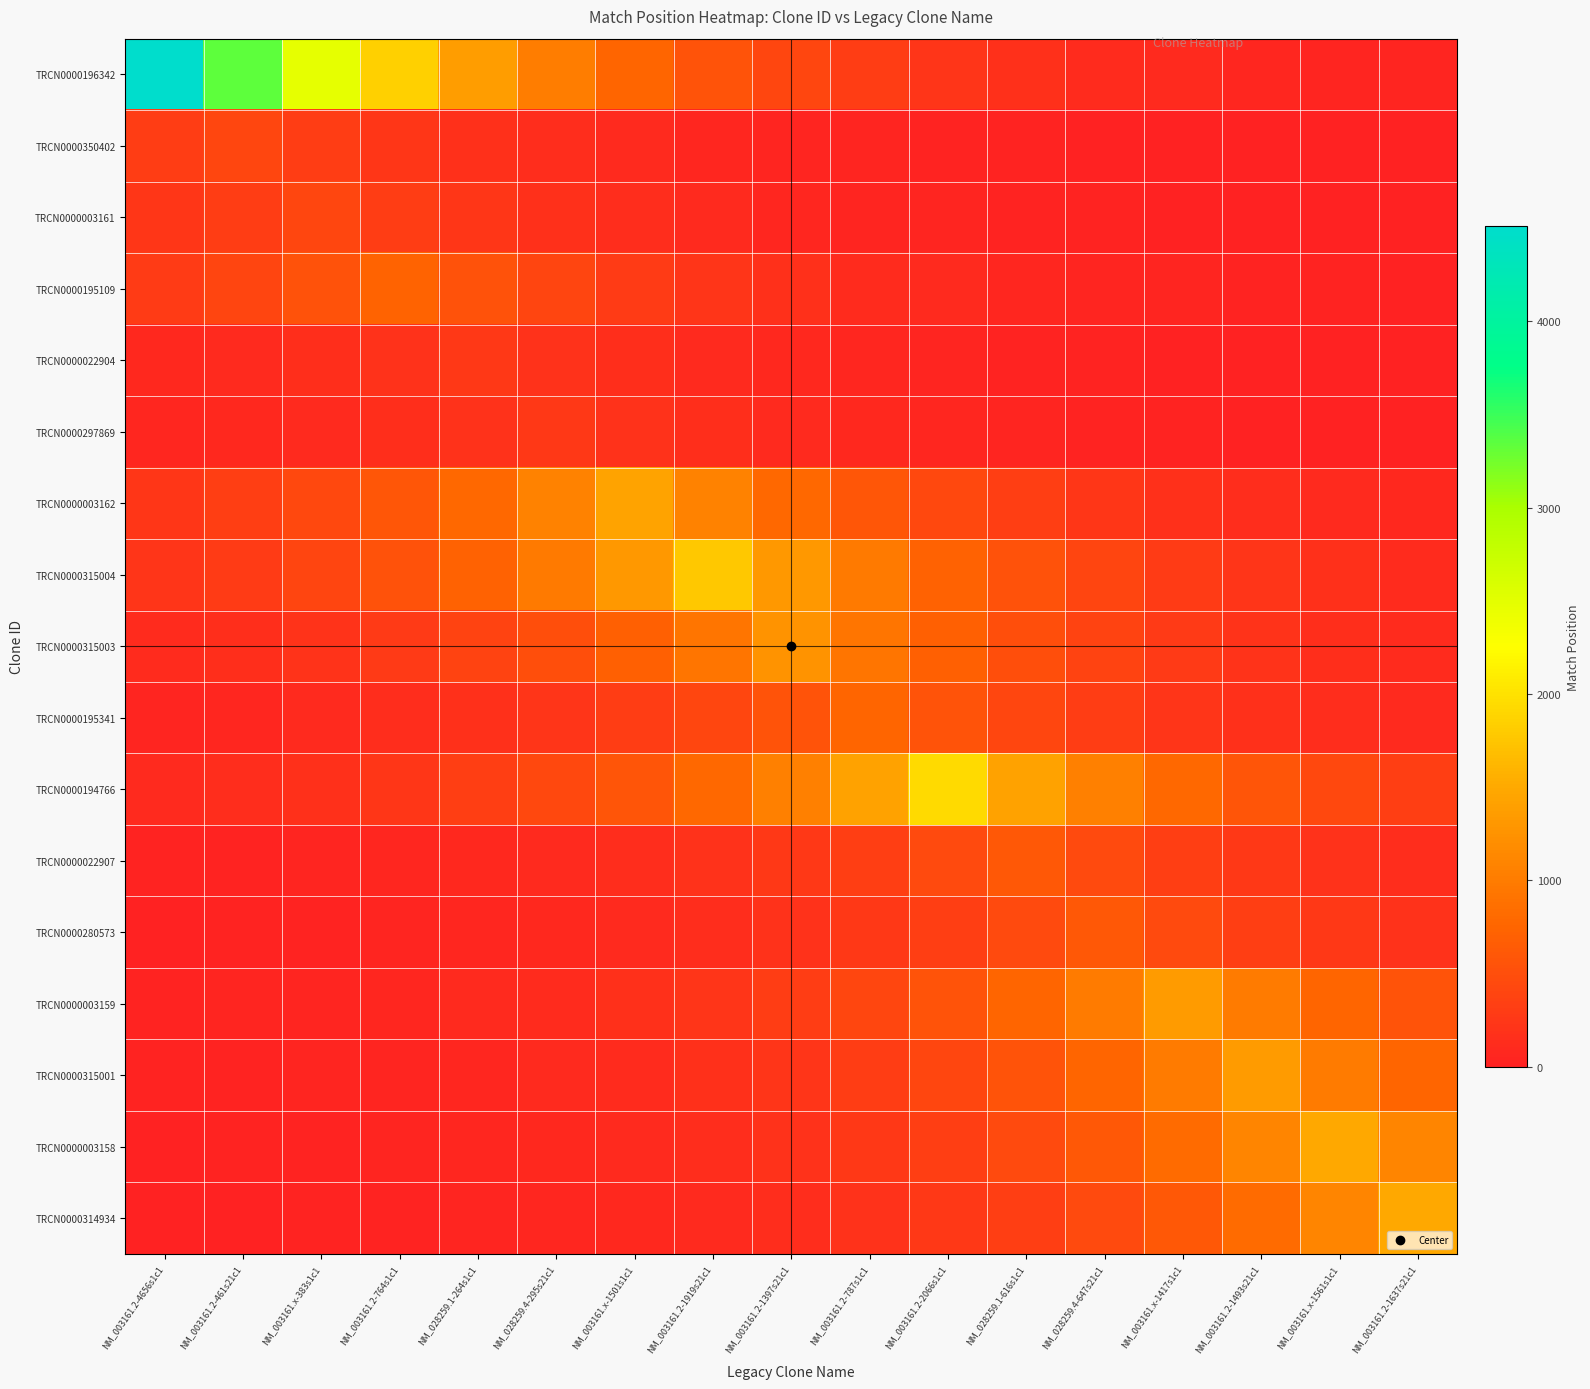

Between NM_003161.x-1501s1c1 and NM_003161.2-1397s21c1, which series saw the biggest shift?

TRCN0000003162